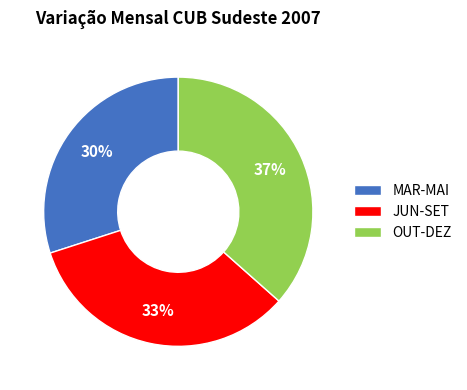

Does MAR-MAI represent more than half of the total?

No